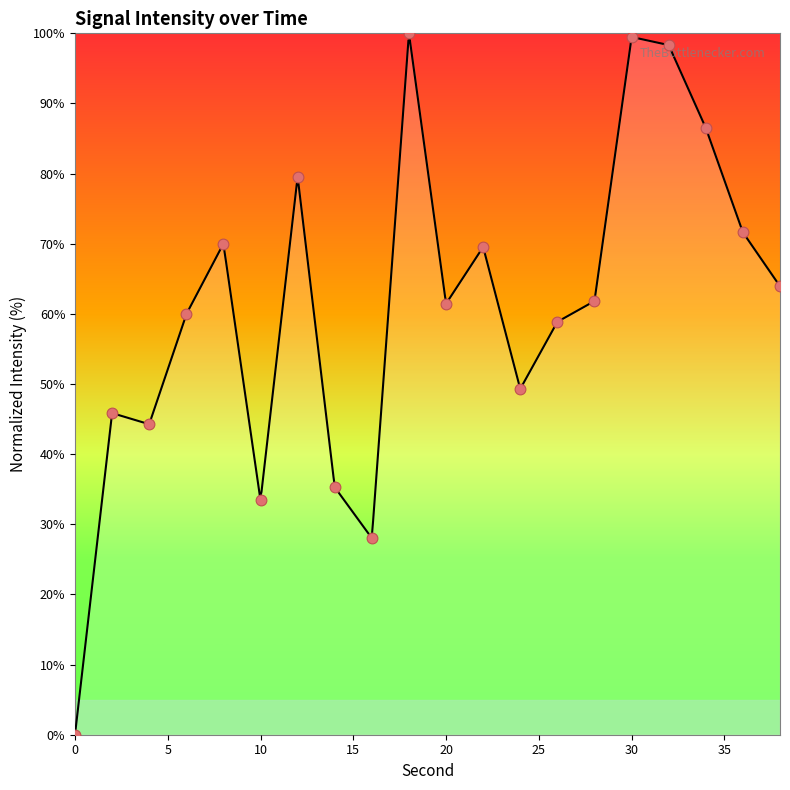

Between 24 and 34, which is larger?

34